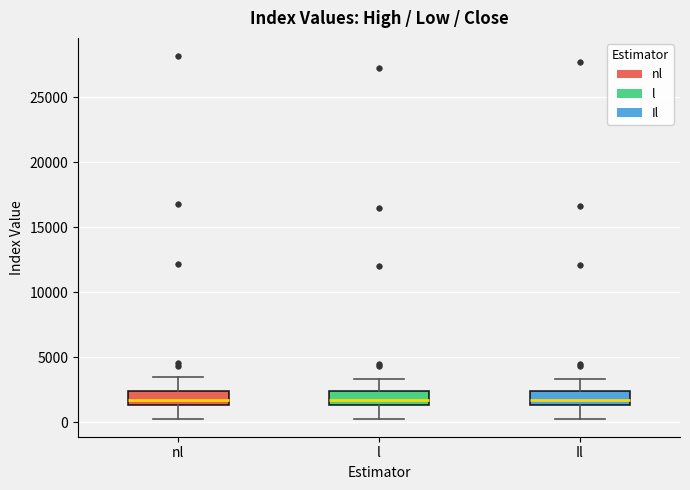

Reading left to right, transcribe this box plot: for each box, give where its median line is, the range the box spans, and where its two whiskers end, as read against the y-axis. The values are not printed on the chart, so give them approximately, as read against the axis.

nl: median 1500 (just above the box's lower edge), box 1500 to 2500, whiskers 500 to 3500
l: median 1500 (just above the box's lower edge), box 1500 to 2500, whiskers 500 to 3500
Il: median 1500 (just above the box's lower edge), box 1500 to 2500, whiskers 500 to 3500